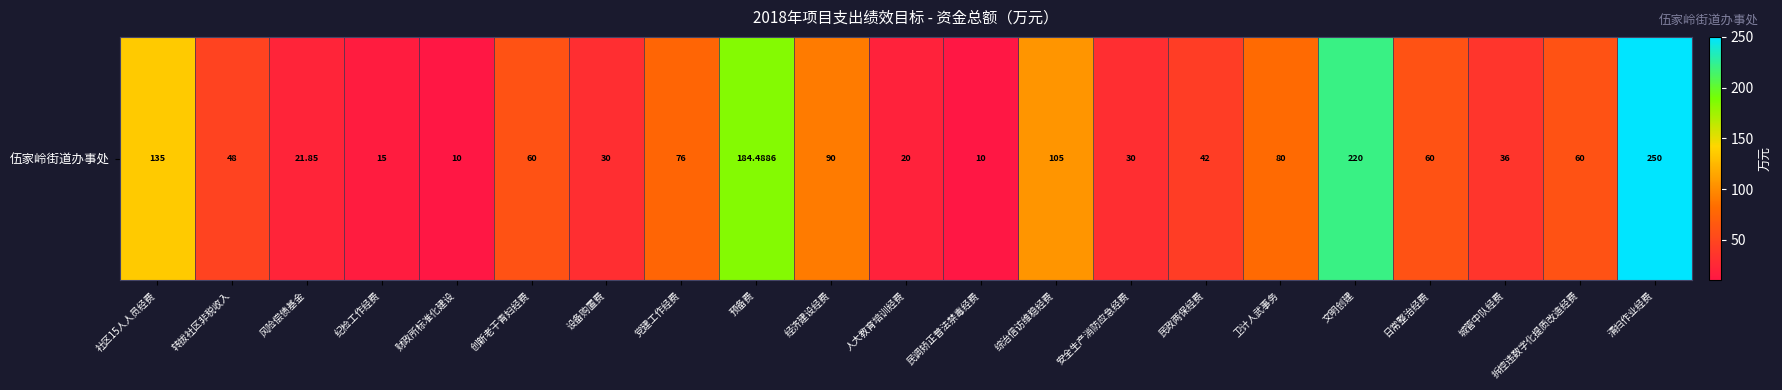

What is the ratio of the value at 设备购置费 to the value at 民政两保经费?

0.7